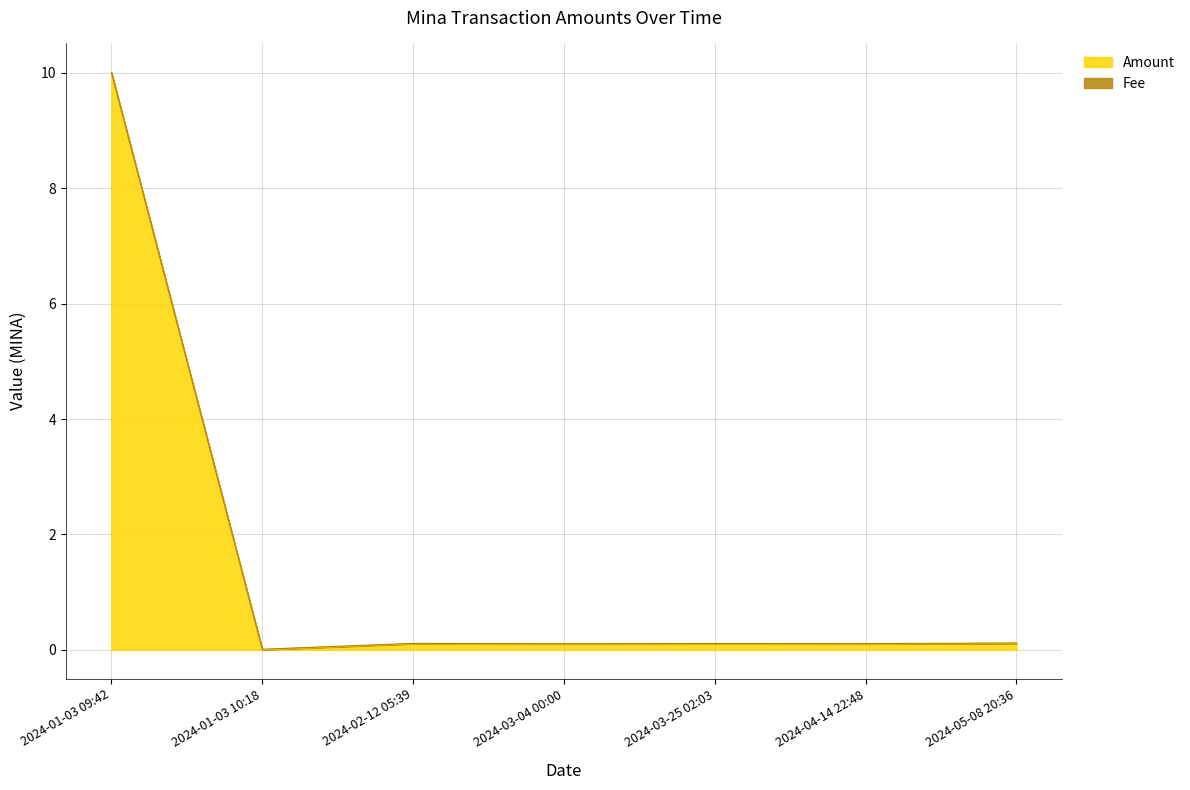

Reading left to right, extract all data points from this chart.

2024-01-03 09:42=10.0	2024-01-03 10:18=0.0	2024-02-12 05:39=0.1	2024-03-04 00:00=0.1	2024-03-25 02:03=0.1	2024-04-14 22:48=0.1	2024-05-08 20:36=0.1